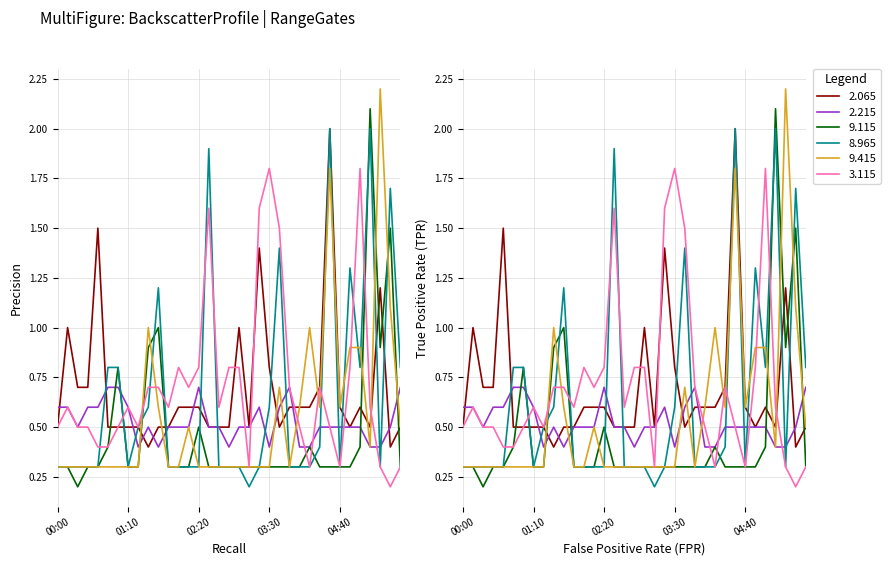

What is the label of the 2nd point from the left?

00:10